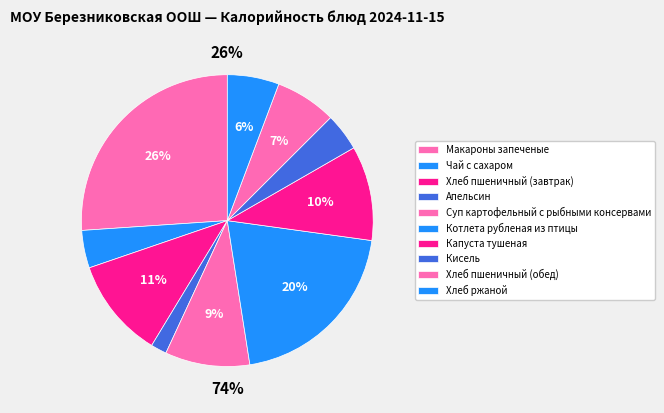

What percentage is the Котлета рубленая из птицы slice, to the nearest percent?

20%